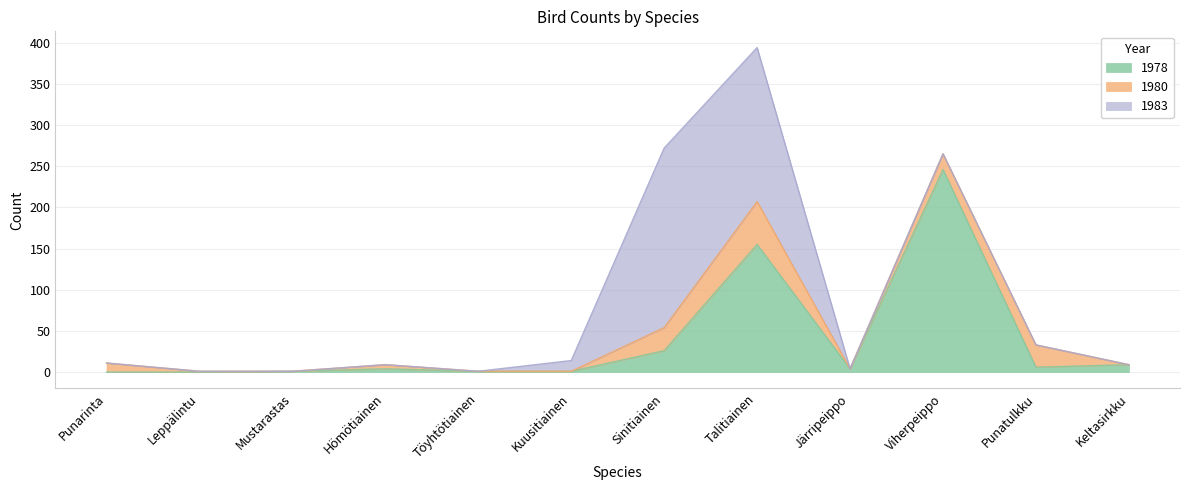

Does the chart display data point markers on the line(s)?

No